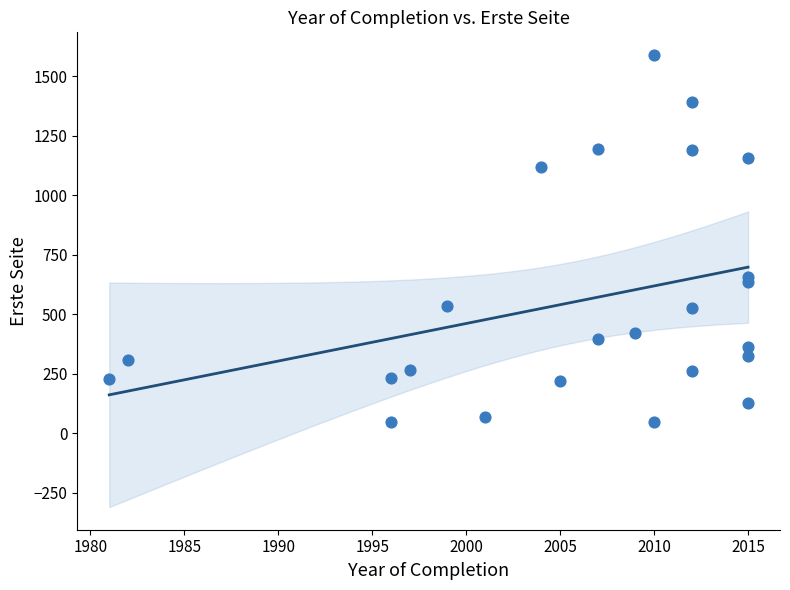

What is the range of Y values (max minus min)?

1542